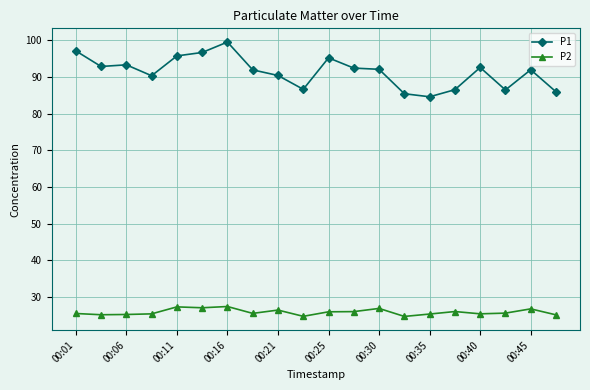

Which series has the largest range (max minus min)?

P1